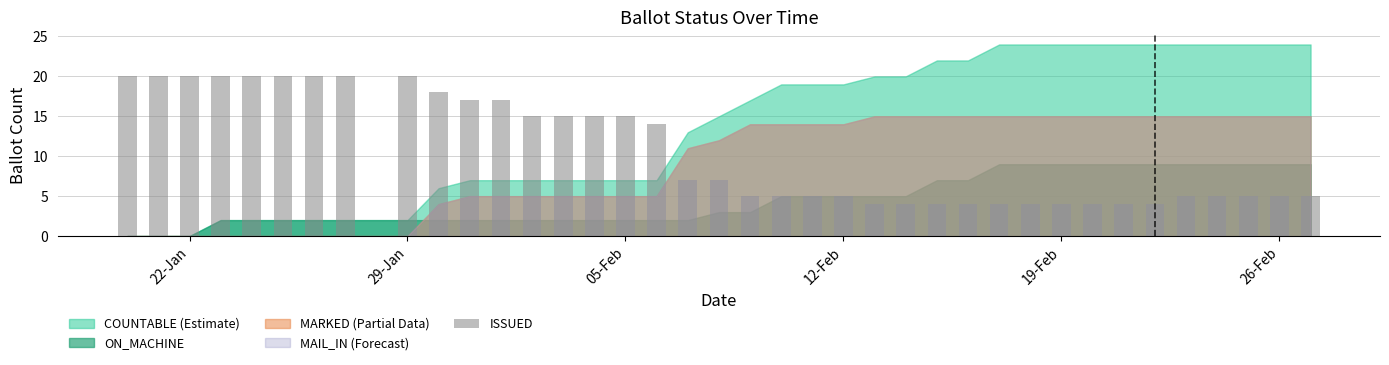

What is the value of the 28th bar from the left?

4